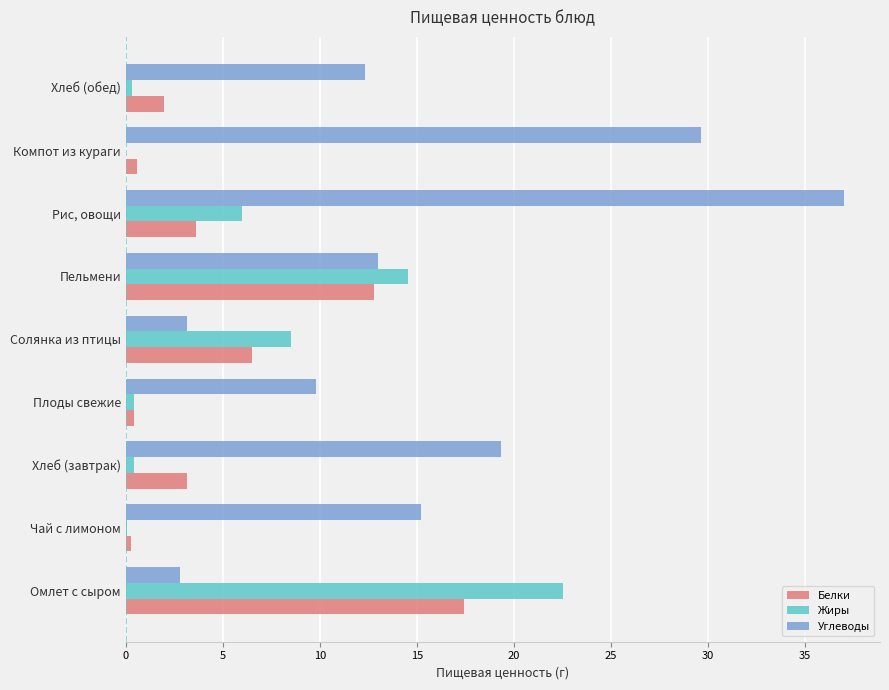

At which category does the chart reach its peak across all series?

Рис, овощи